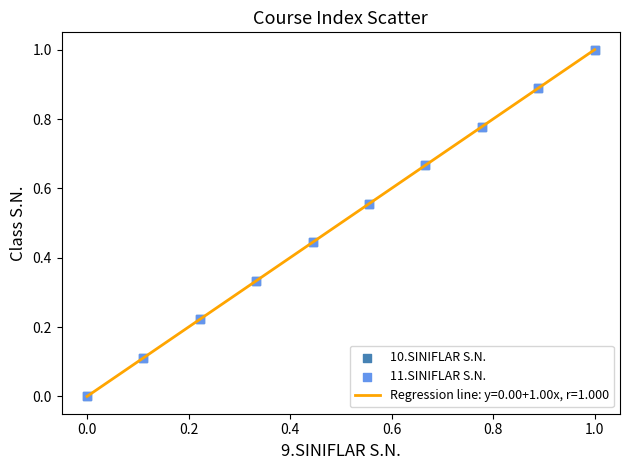

Does the chart have visible grid lines?

No